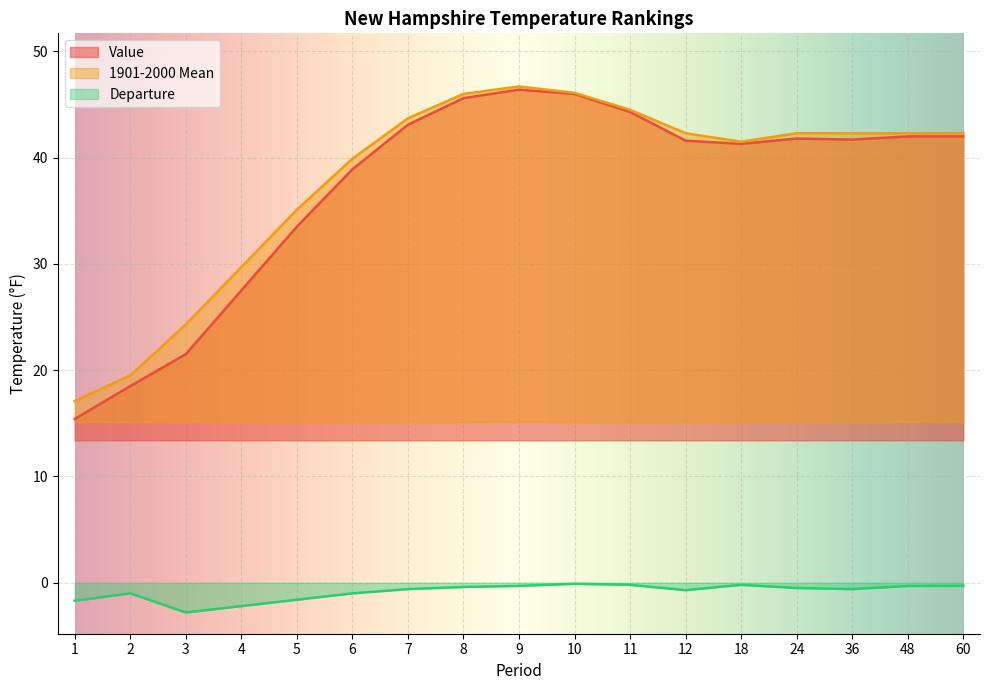

At 6, list the series in order from smallest to largest.

Departure, Value, 1901-2000 Mean